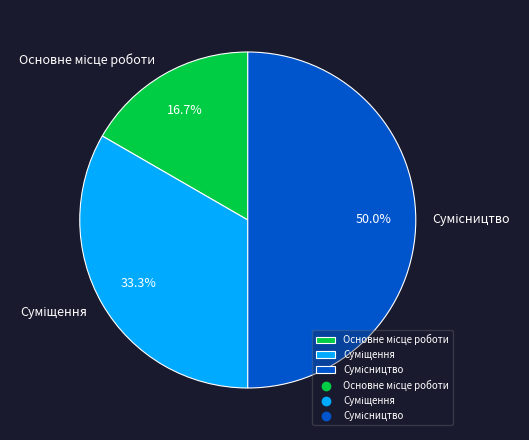

What is the change in value from Основне місце роботи to Суміщення?

+1